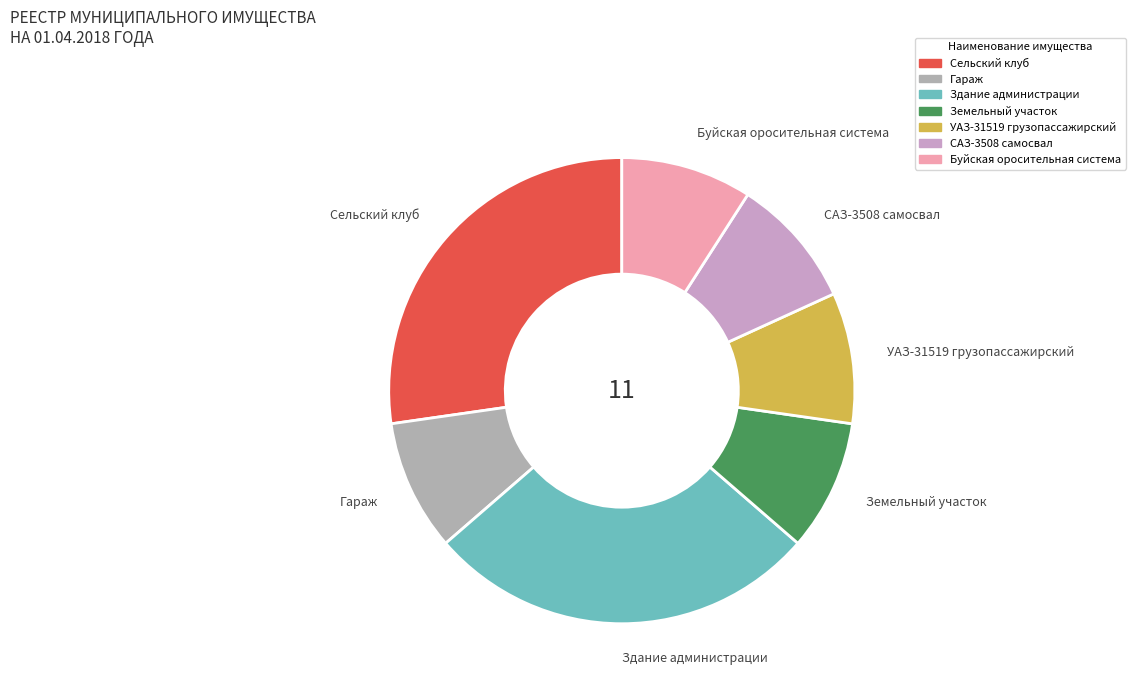

Combined, do САЗ-3508 самосвал and Здание администрации account for over 50%?

No